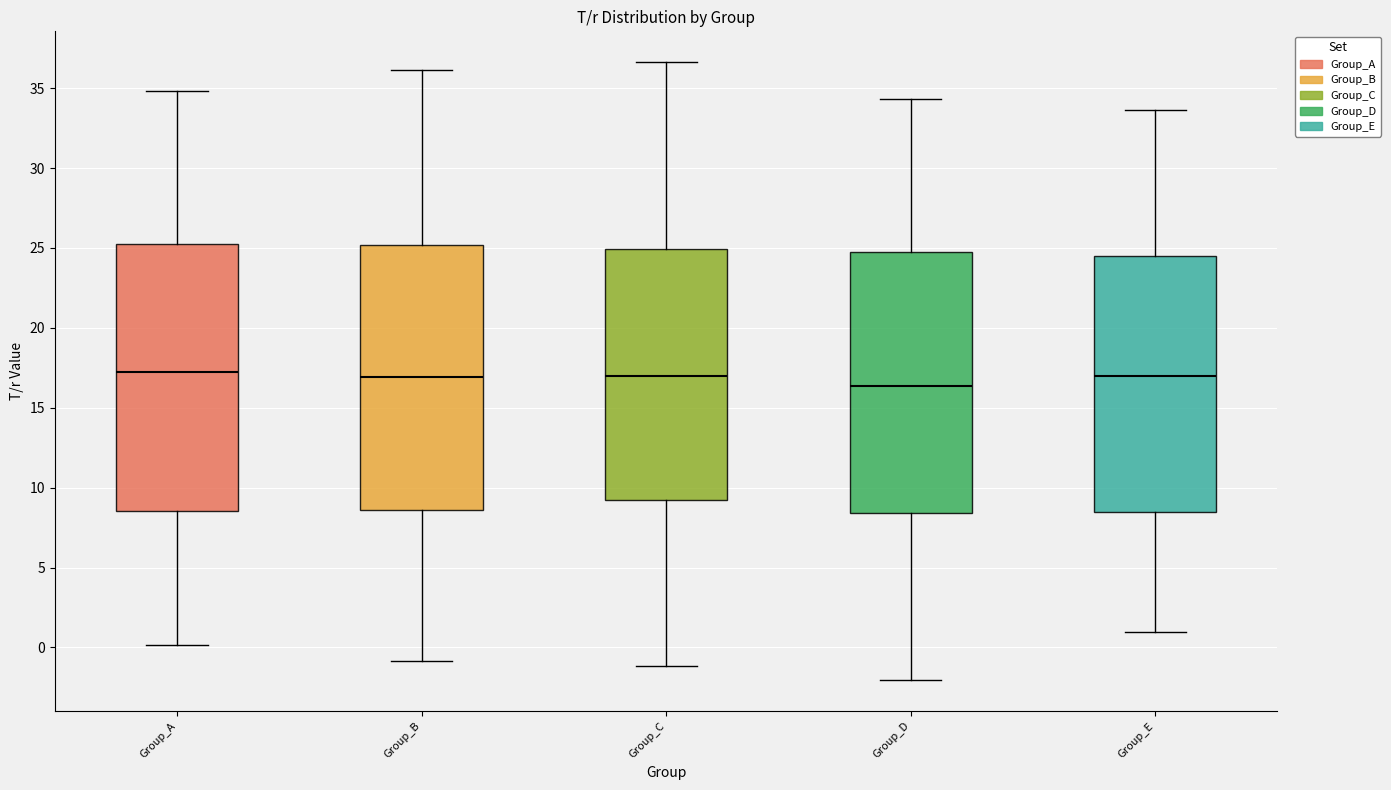

Where is the upper edge of the box for Group_B on the y-axis? The values are not printed on the chart, so give them approximately, as read against the axis.

25.0